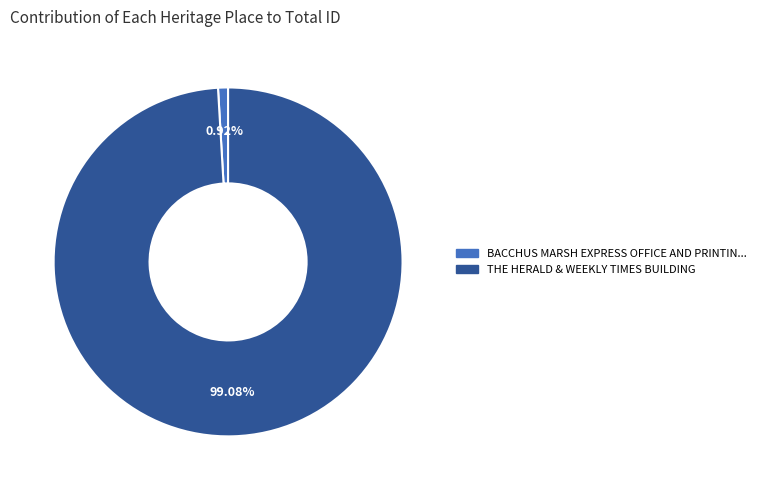

Is there any slice that represents more than half of the pie?

Yes